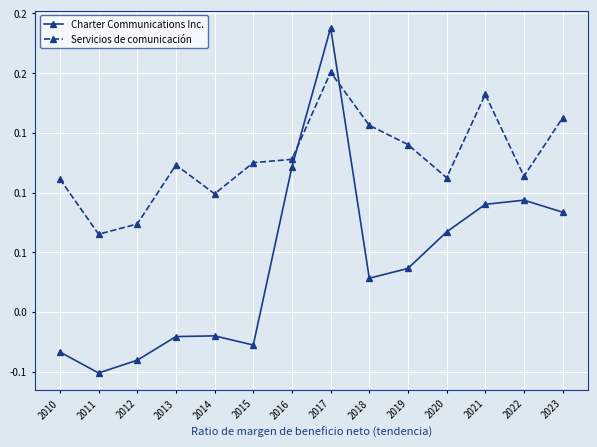

Which series has the largest range (max minus min)?

Charter Communications Inc.